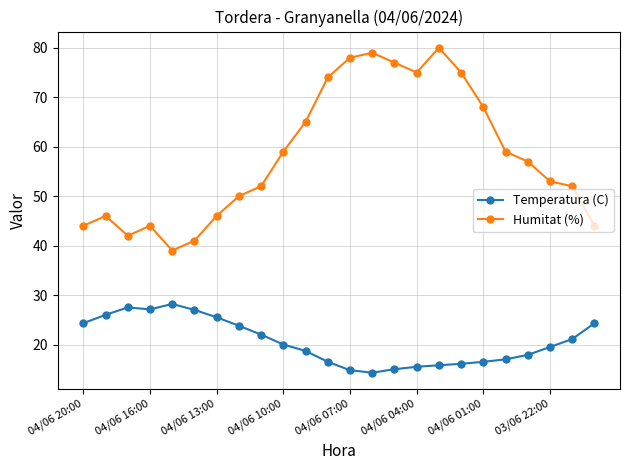

True or false: Humitat (%) has more than 1 points higher than both neighbors.

True